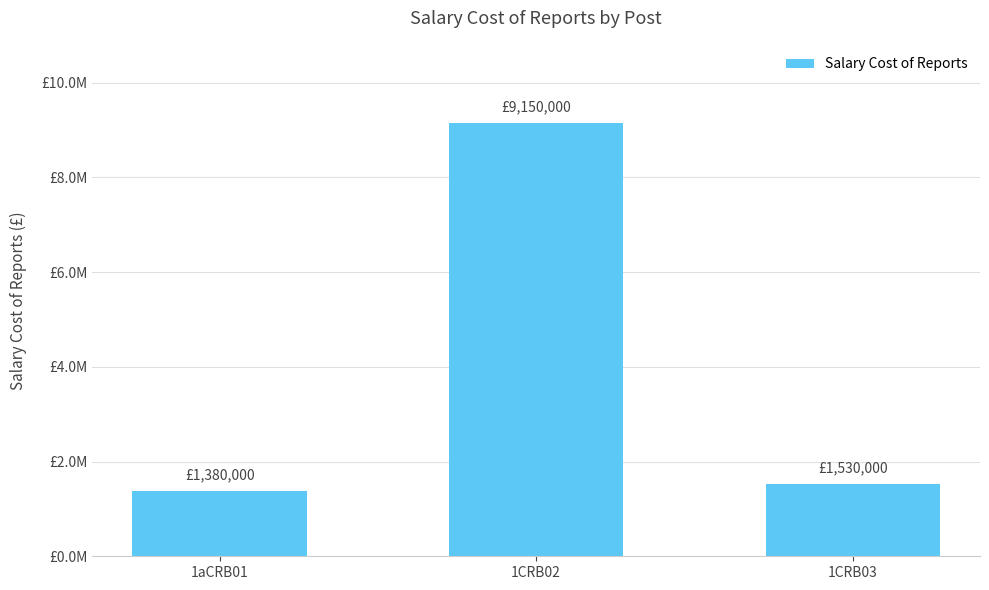

What is the label of the 2nd bar from the left?

1CRB02